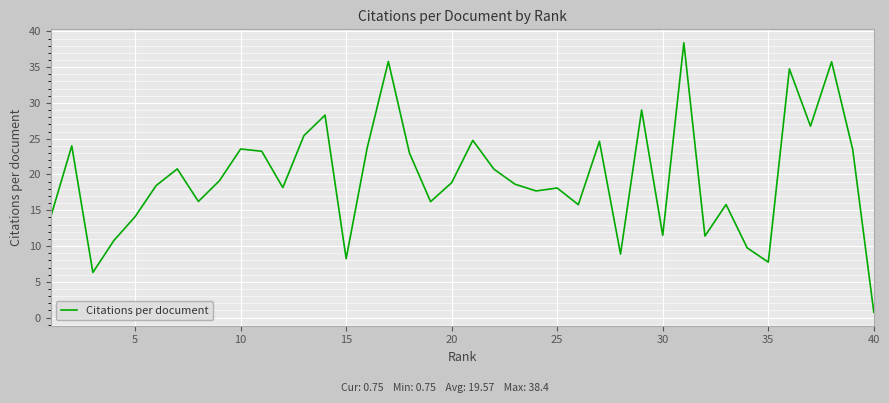

Which category has the lowest value across all series?

40